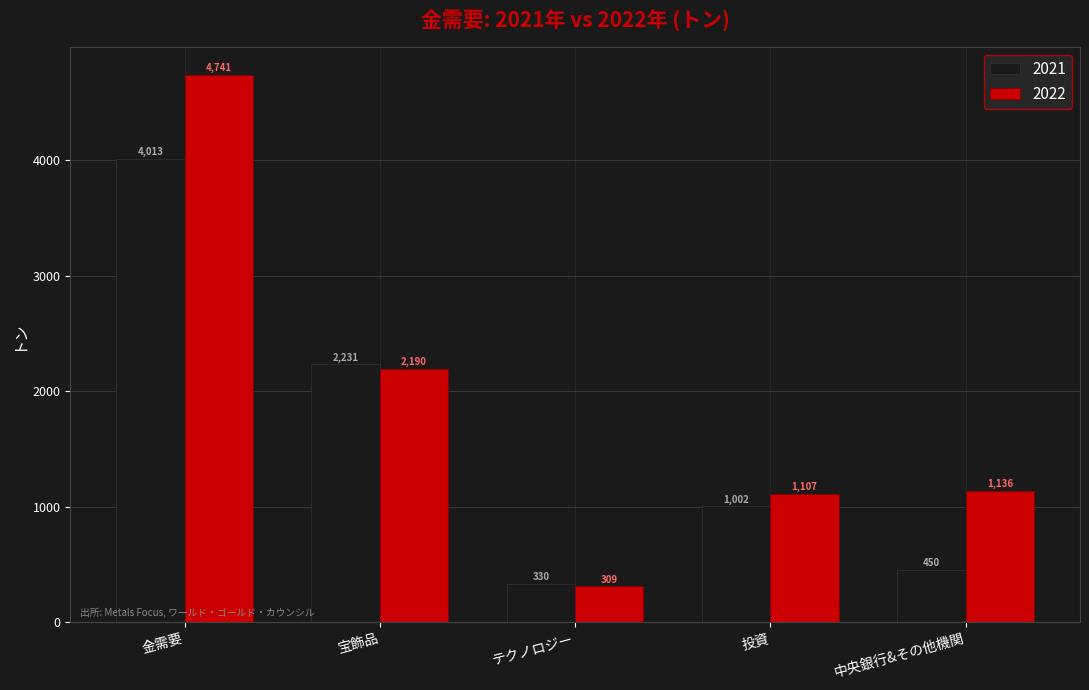

Is the value of 2022 at 宝飾品 greater than the value of 2021 at 金需要?

No